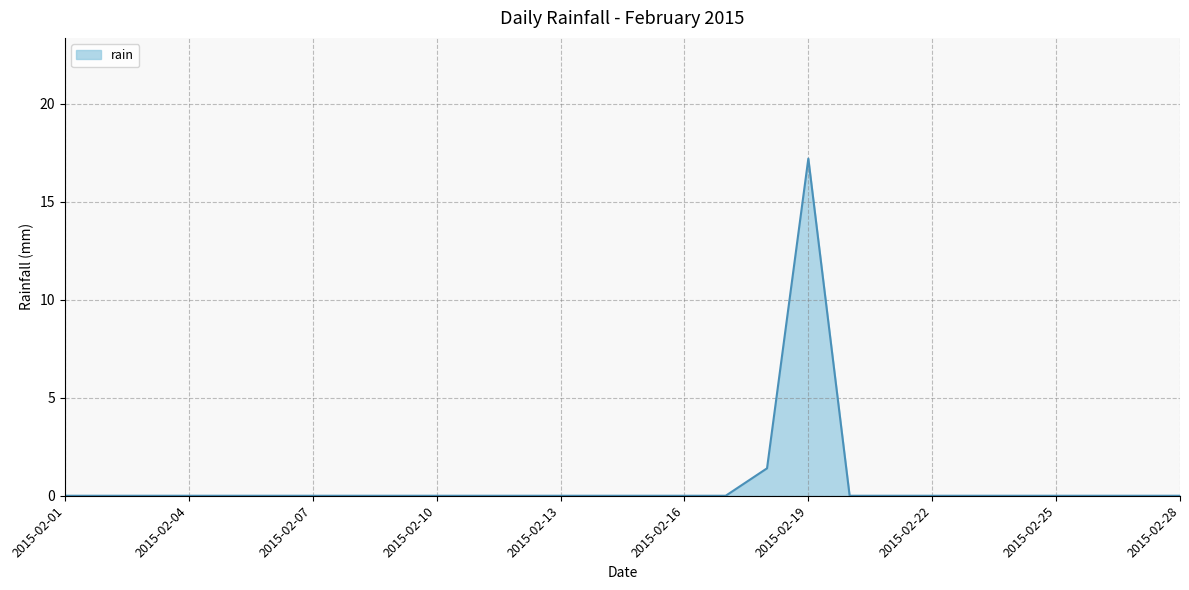

What is the maximum value shown in the chart?

17.2